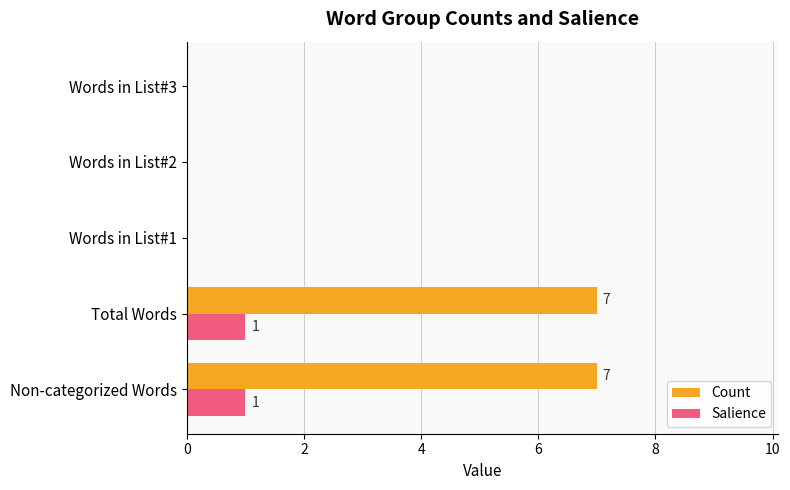

Which series has the largest total across all categories?

Count